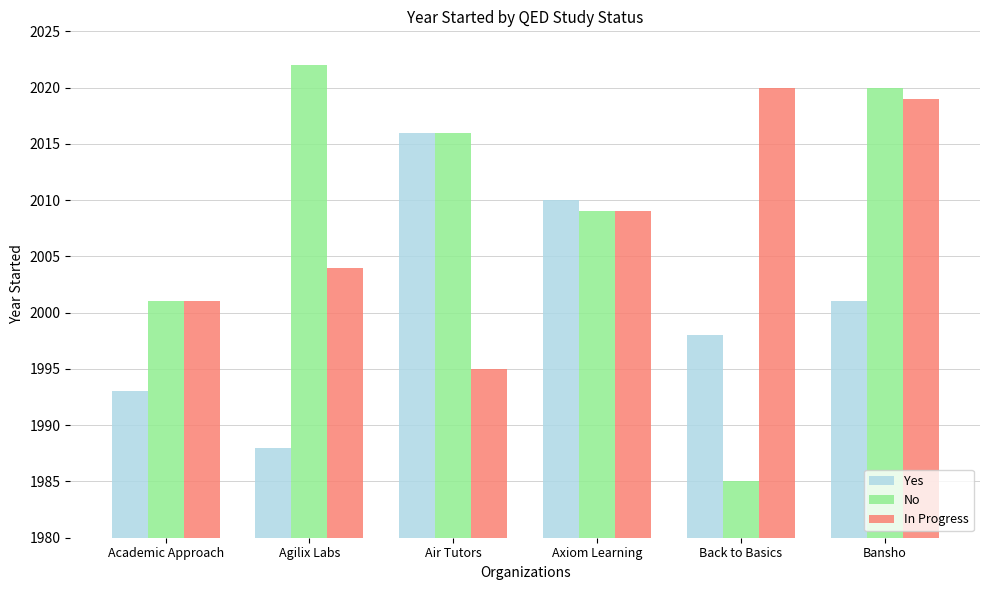

What is the approximate value of Yes at Academic Approach, to the nearest 5?

1995